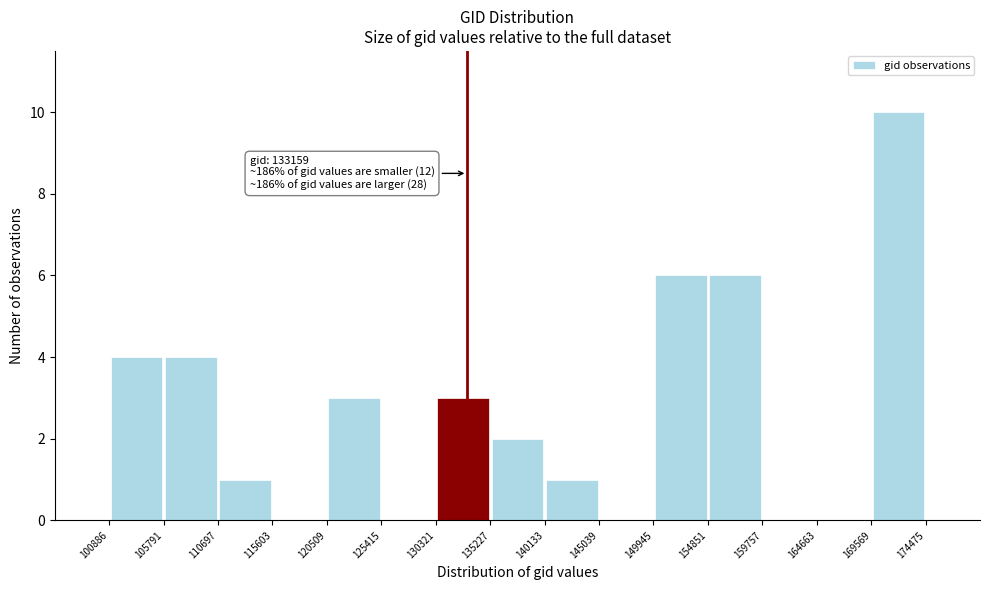

Over which range of the x-axis is the bar tallest?

169569 to 174475